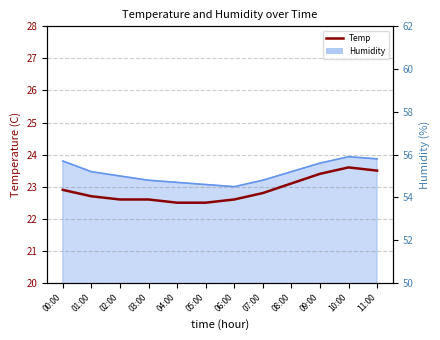

List the labels in order of value, largest first.

10:00, 11:00, 09:00, 08:00, 00:00, 07:00, 01:00, 02:00, 03:00, 06:00, 04:00, 05:00